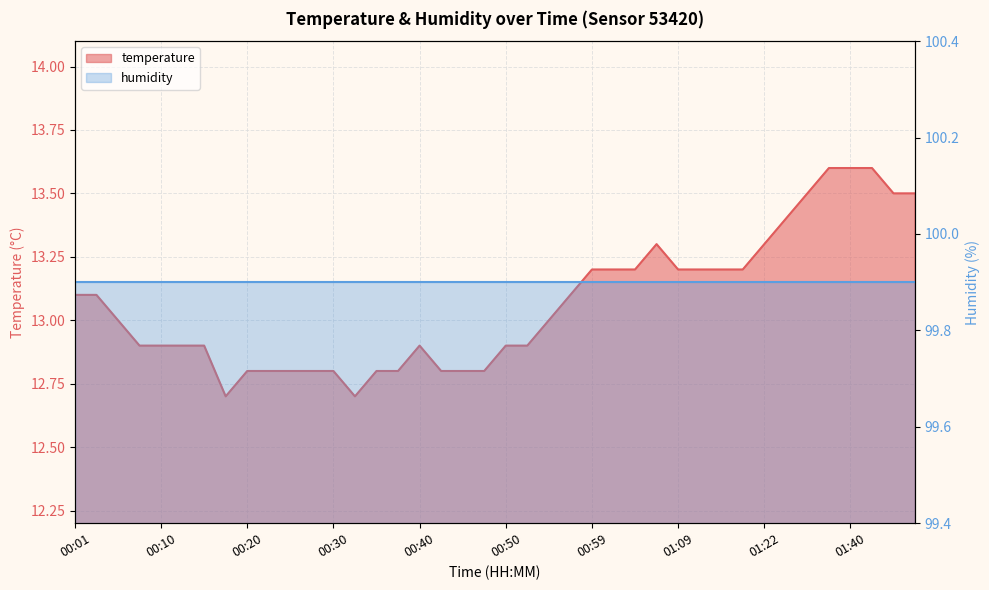

The chart shows a value of 7.8 at 00:27. True or false?

False